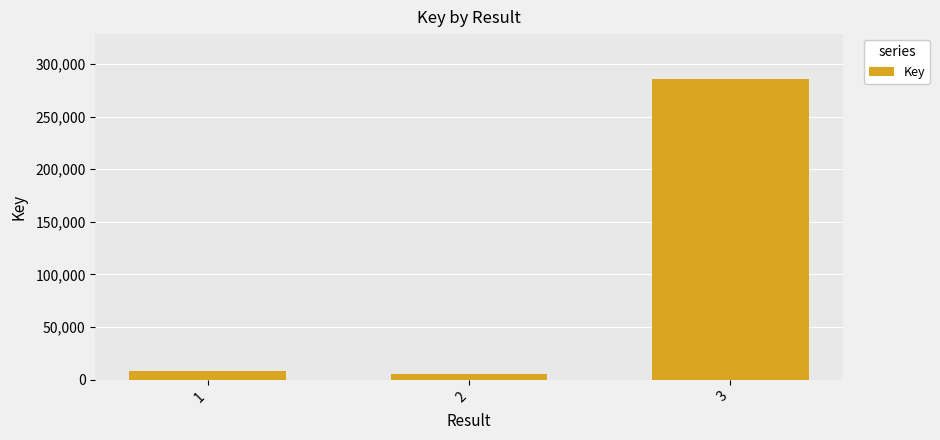

Which label corresponds to the smallest value in the chart?

2